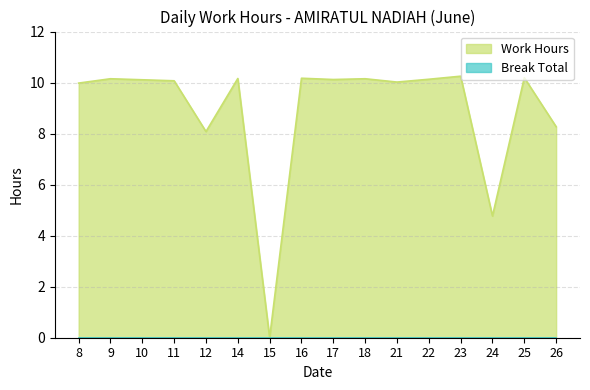

What is the difference between the values at 11 and 12?

2.0